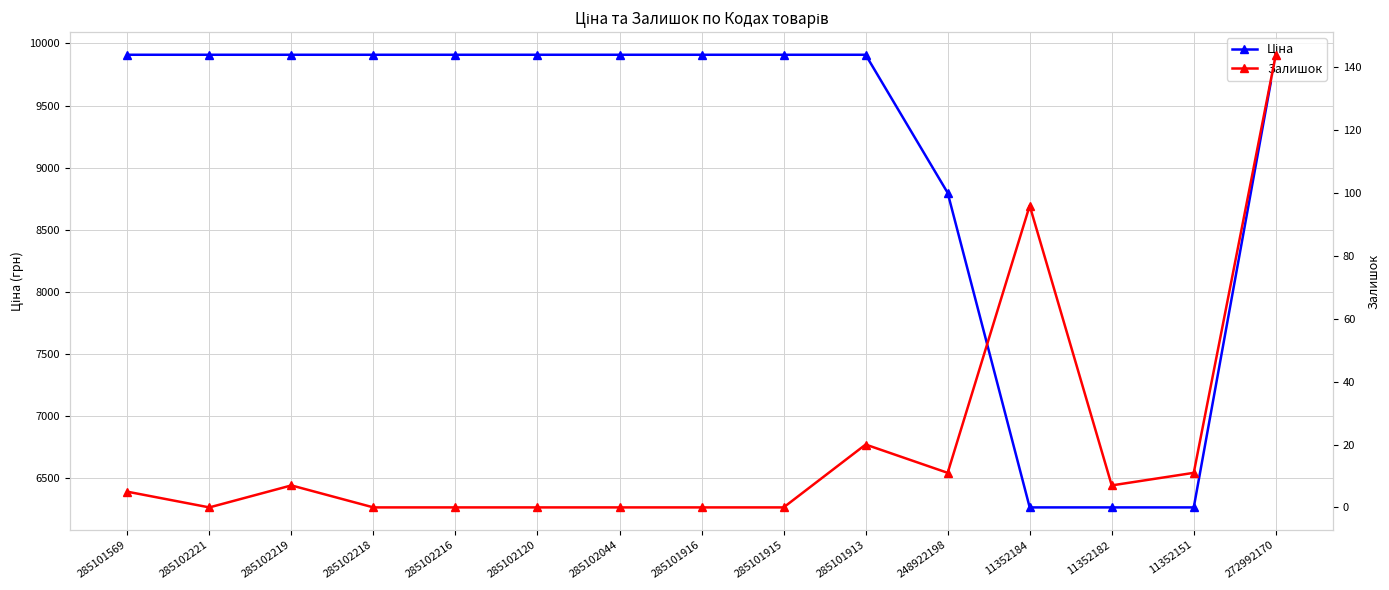

Which has a higher value, 285101915 or 285102120?

285101915